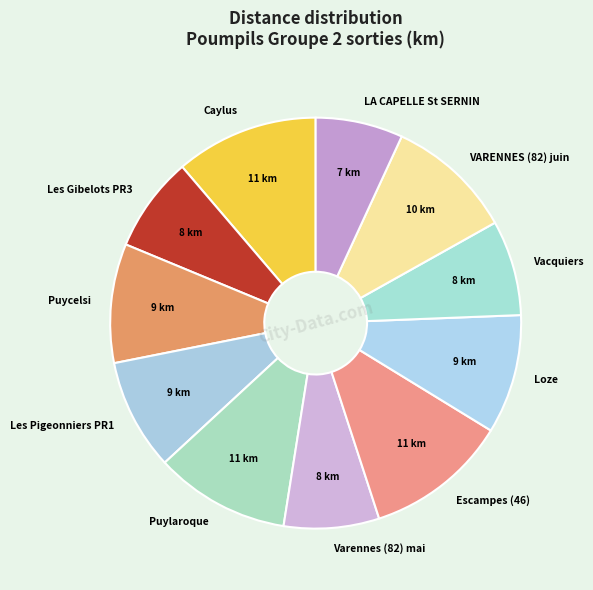

Which has a higher value, VARENNES (82) juin or Varennes (82) mai?

VARENNES (82) juin